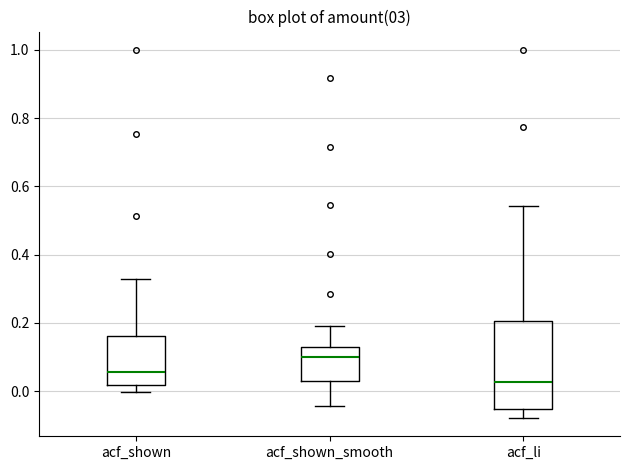

Where does the upper whisker of the box for acf_shown_smooth end on the y-axis? The values are not printed on the chart, so give them approximately, as read against the axis.

0.20